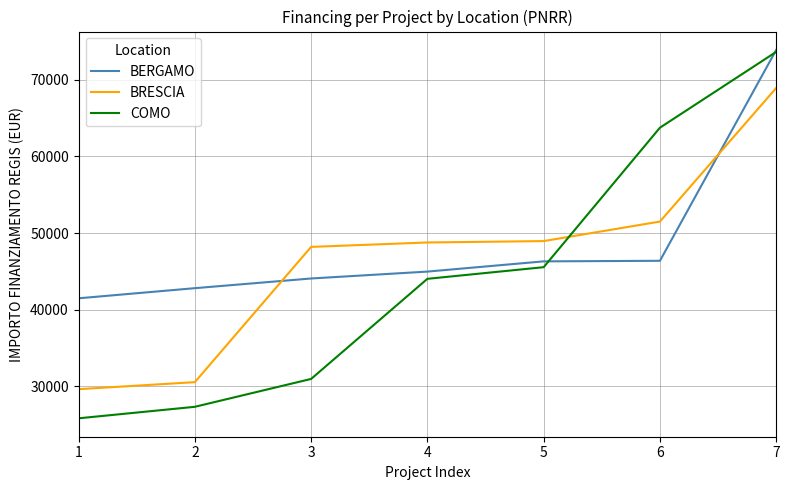

Which series ends up on top after the final intersection of COMO and BRESCIA?

COMO